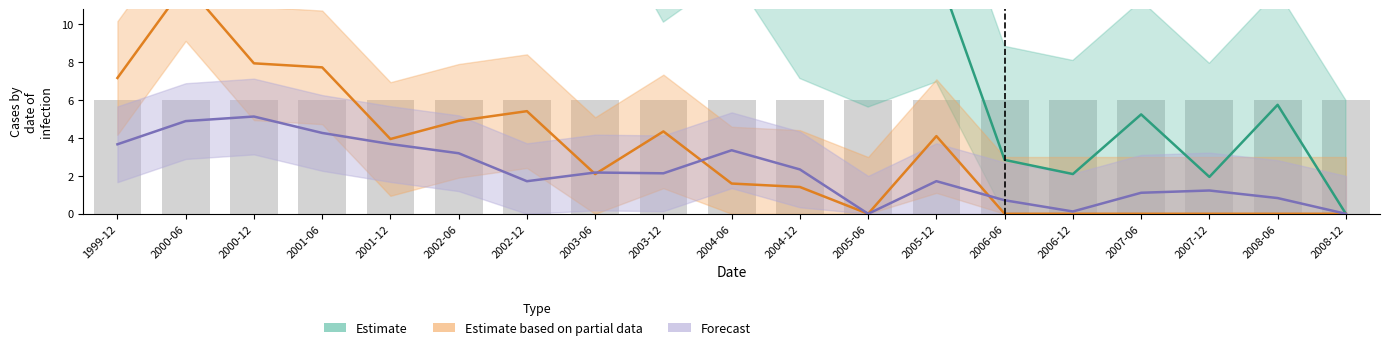

Count the number of data series in this chart.

3